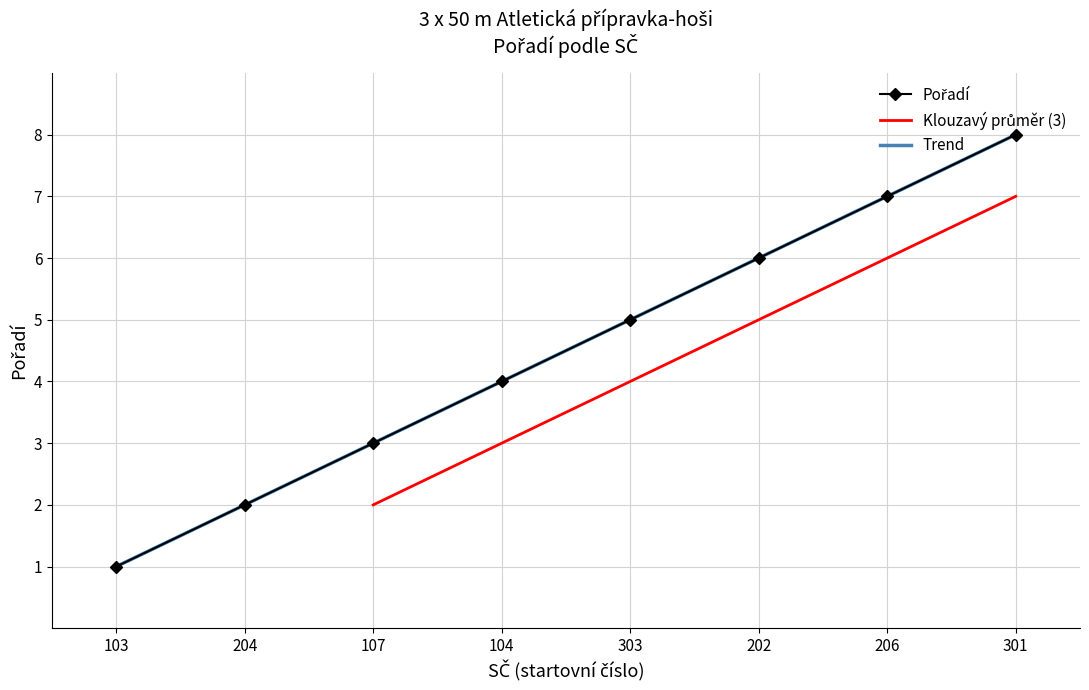

Between 104 and 107, which is larger?

104